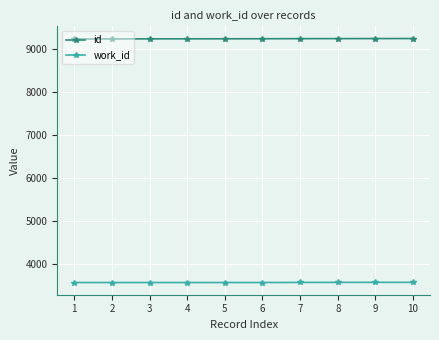

What is the total value across all series at 1?

12804